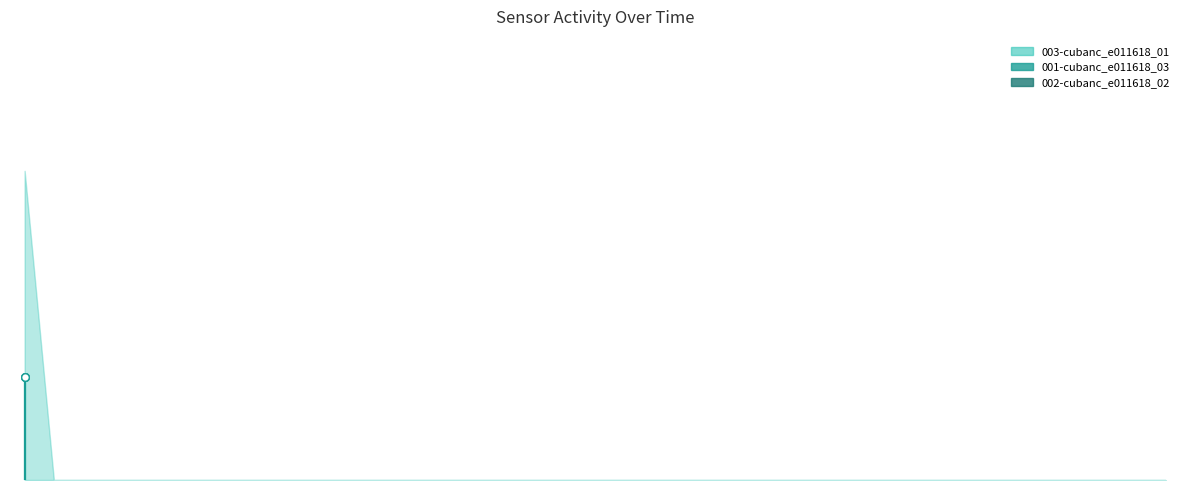

Which series reaches the minimum Y coordinate?

003-cubanc_e011618_01